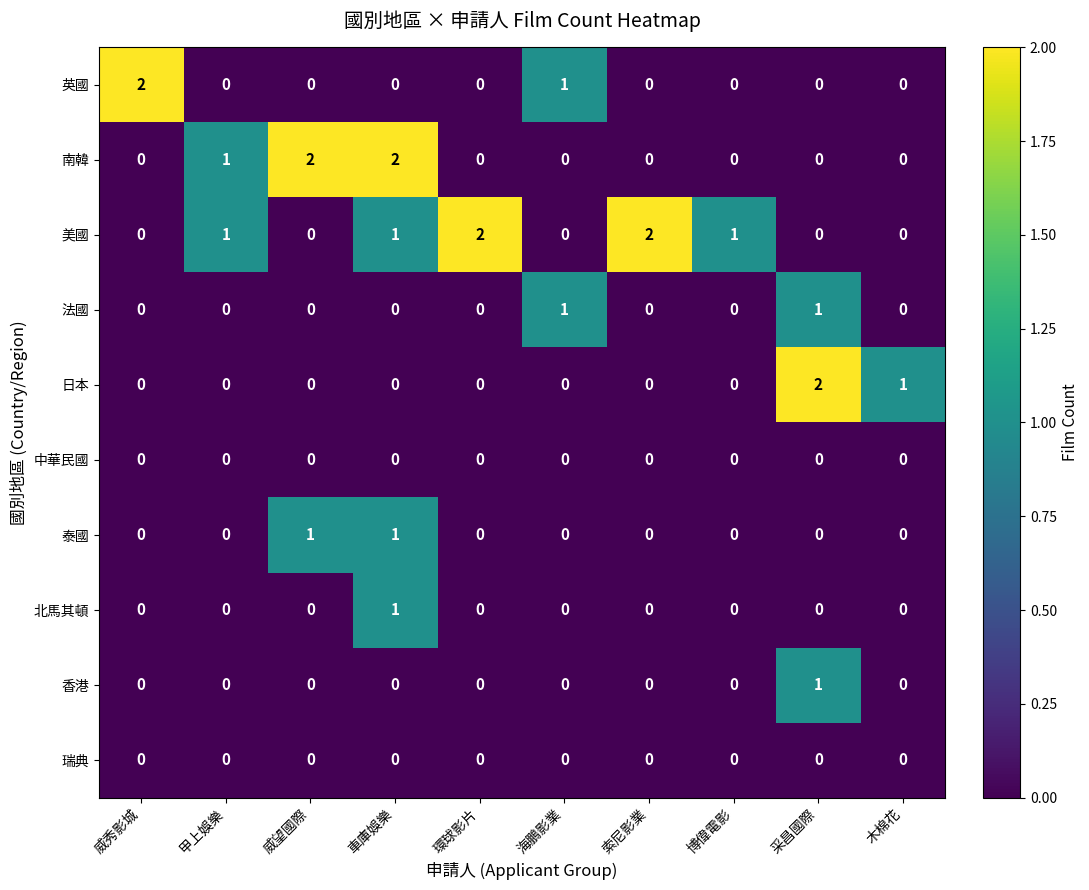

True or false: 泰國 has a value of 1 at 木棉花.

False